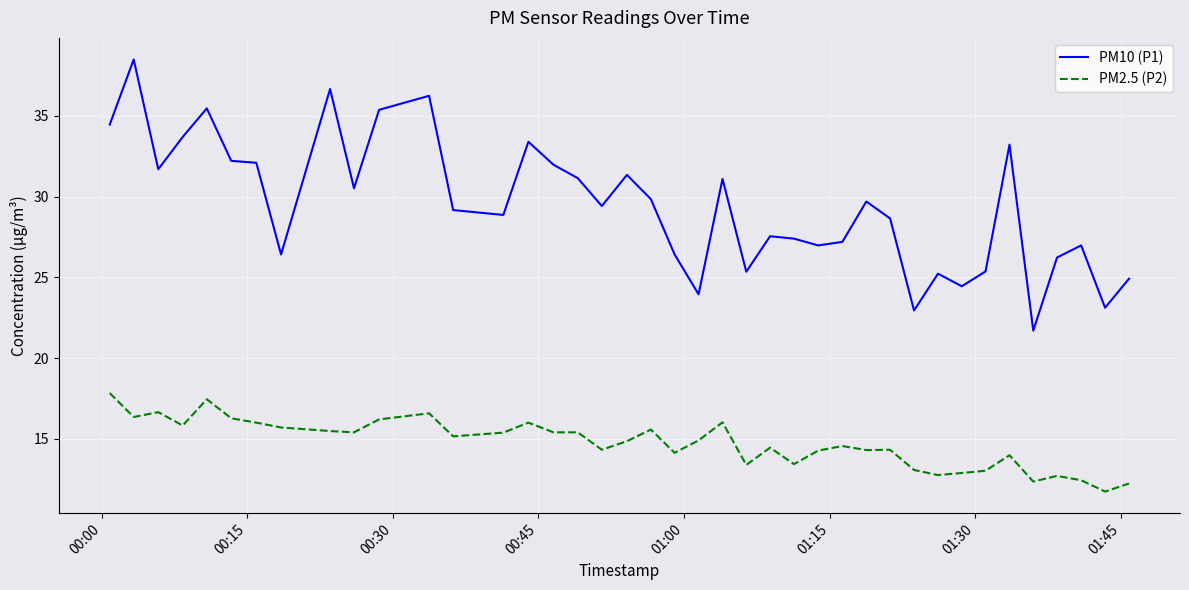

Rank the series by their maximum value, from highest to lowest.

PM10 (P1), PM2.5 (P2)